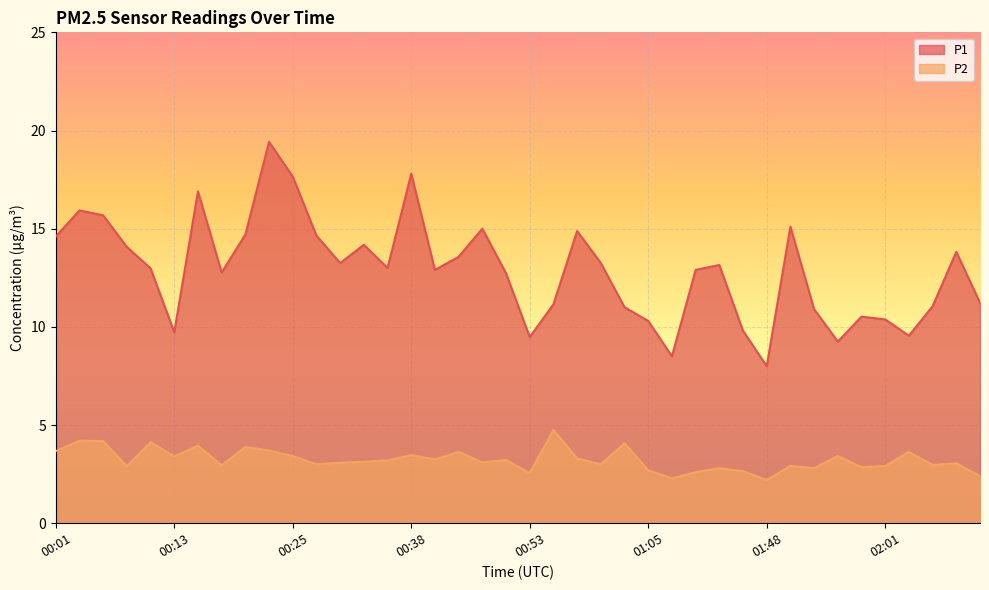

How many data points in P1 are above 13?

19